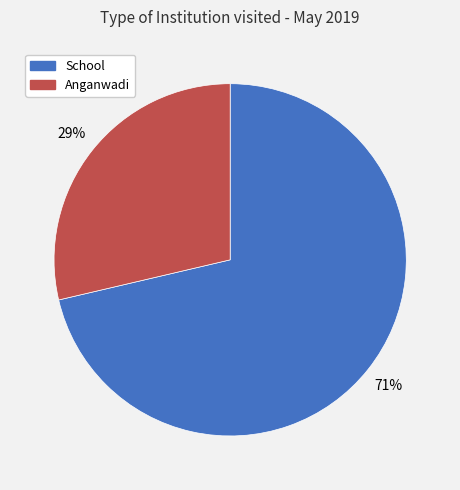

How many slices are in this pie chart?

2